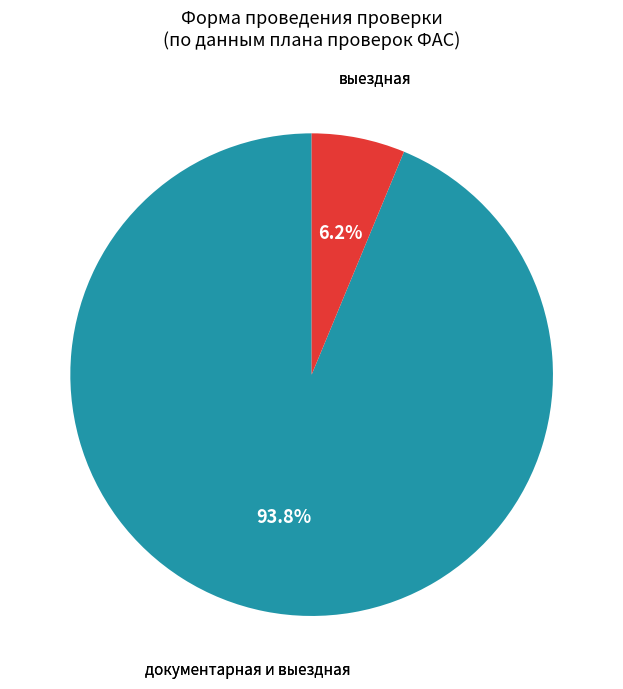

Does any single category account for the majority?

Yes